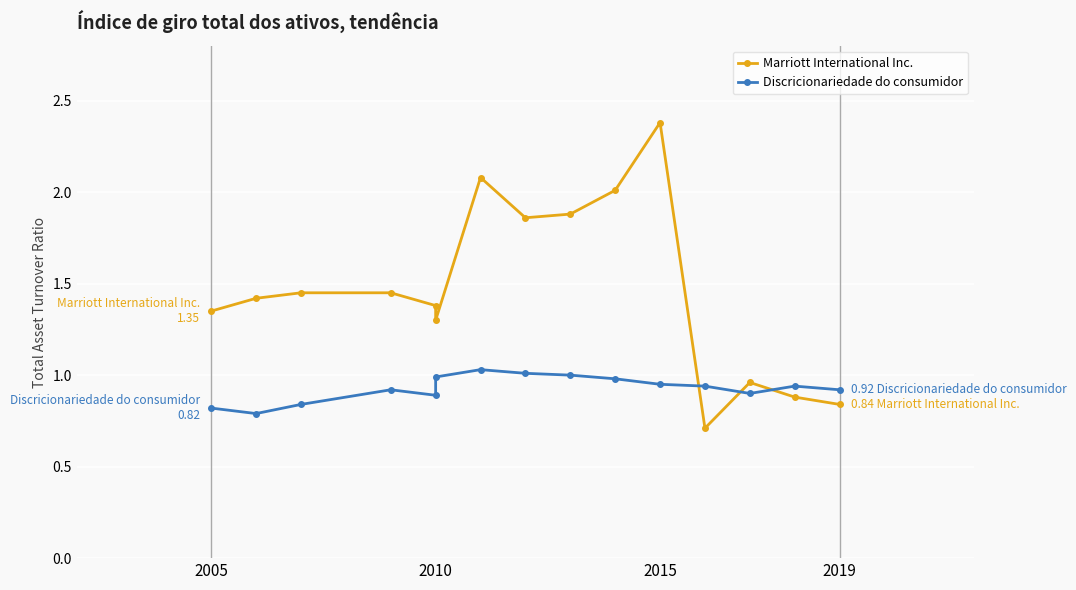

True or false: Marriott International Inc. has a value of 0.8 at 2015.

False